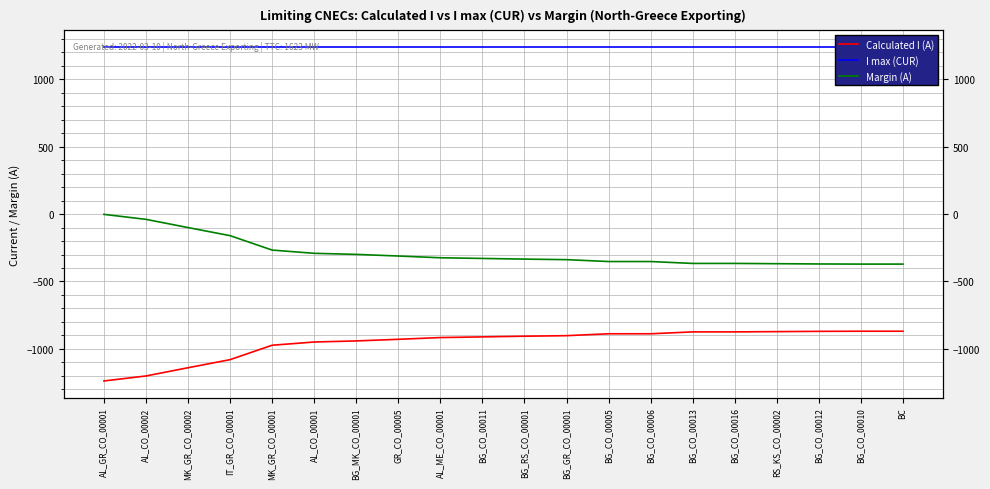

At which label does I max (CUR) reach its minimum?

AL_GR_CO_00001